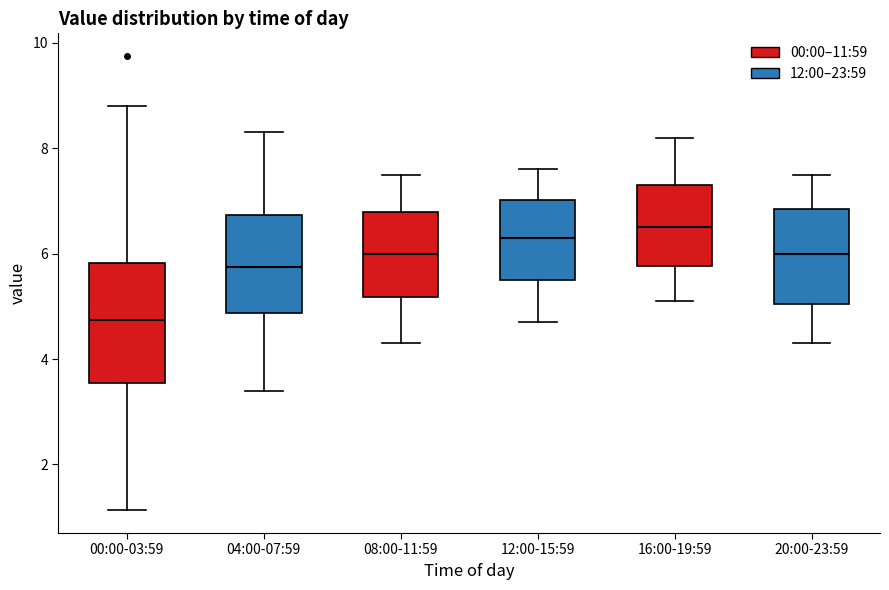

Which box's median line is the lowest?

00:00-03:59